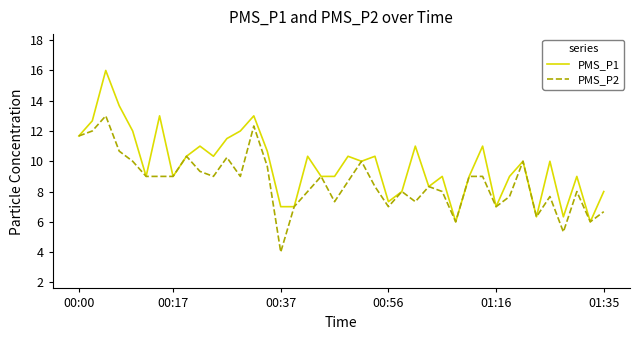

What is the highest value of the PMS_P1 series?

16.0